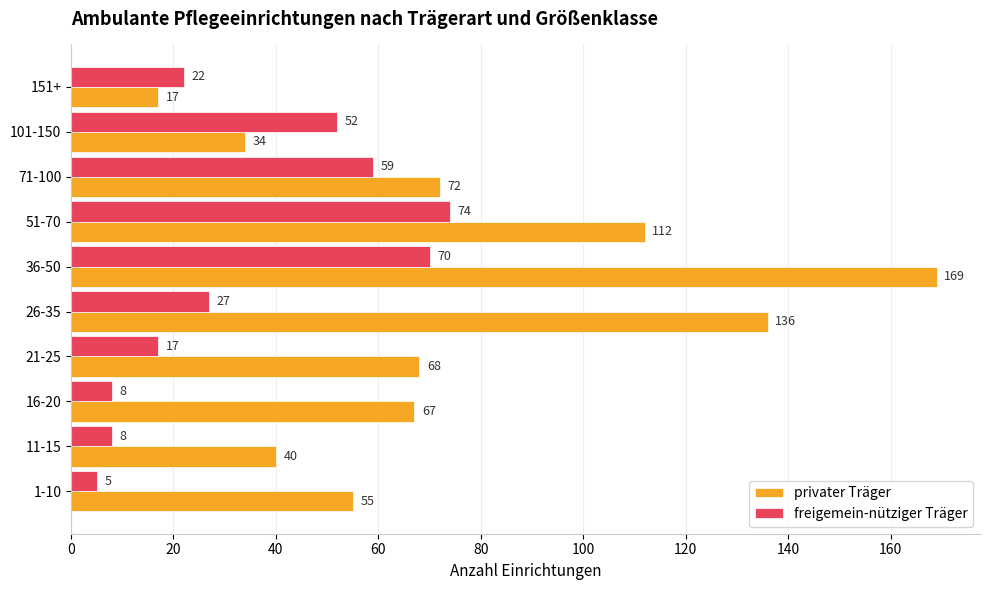

What is the difference between the highest and lowest values at 16-20?

59